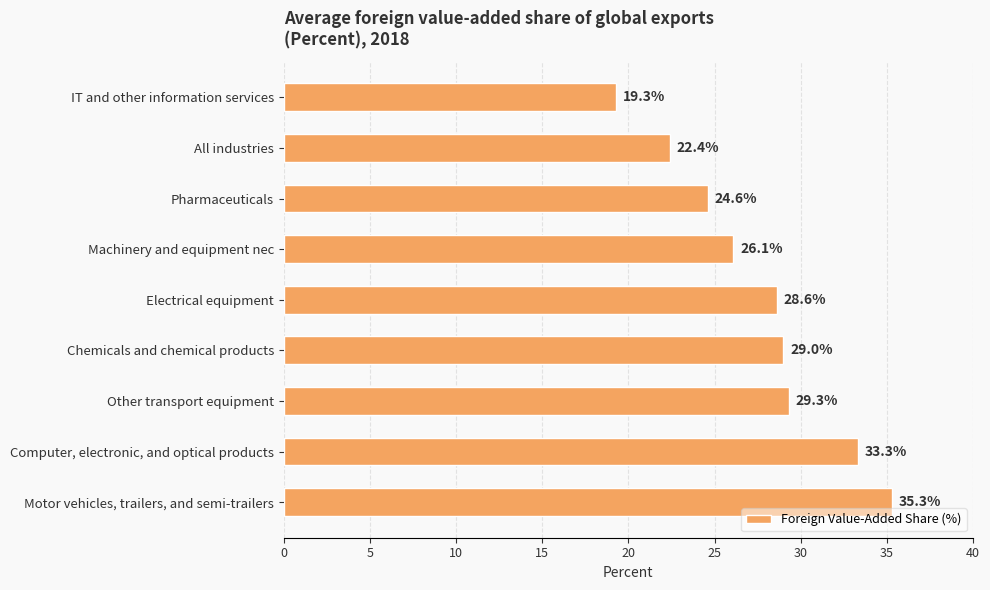

What is the change in value from Pharmaceuticals to Chemicals and chemical products?

+4.4